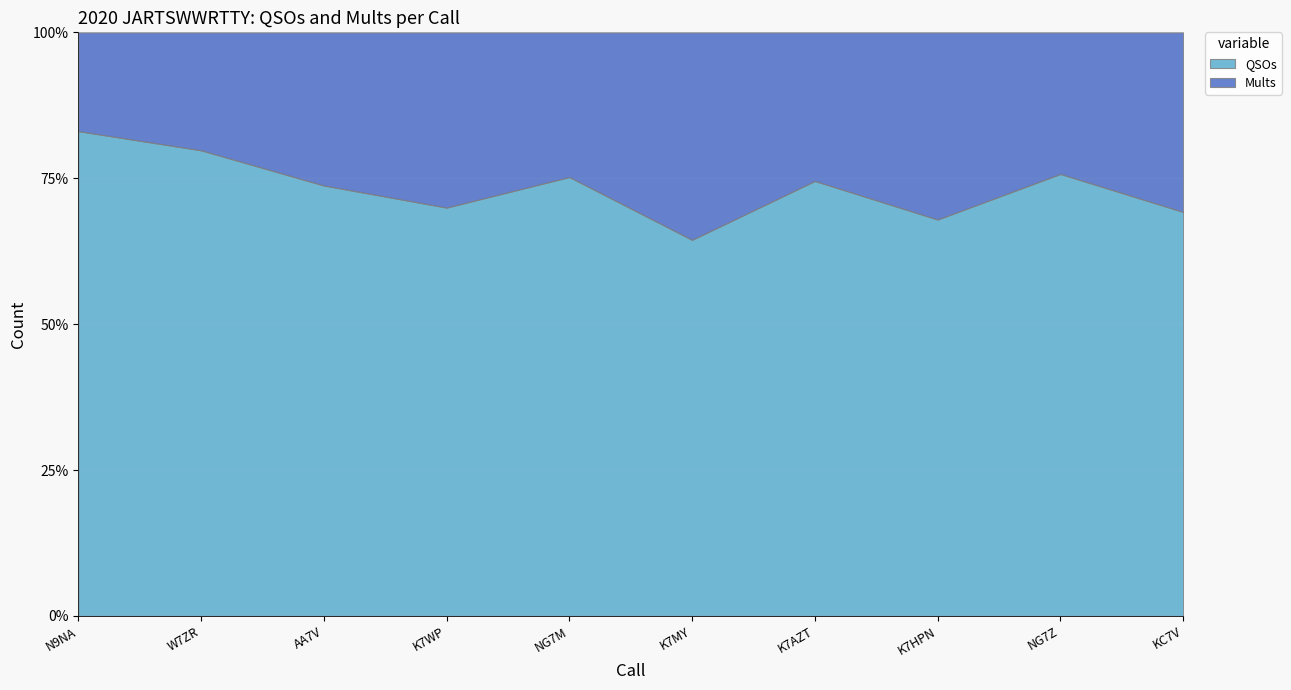

How many distinct data groups are displayed?

2